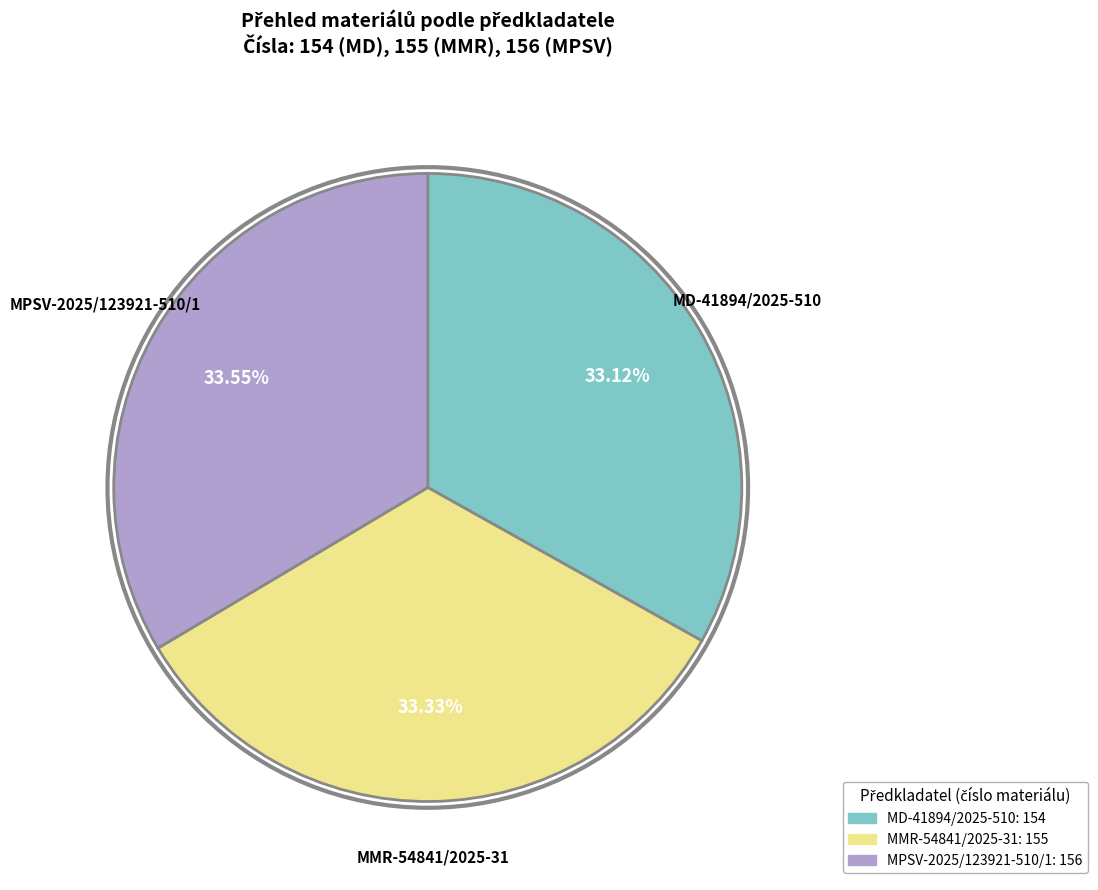

Is there any slice that represents more than half of the pie?

No